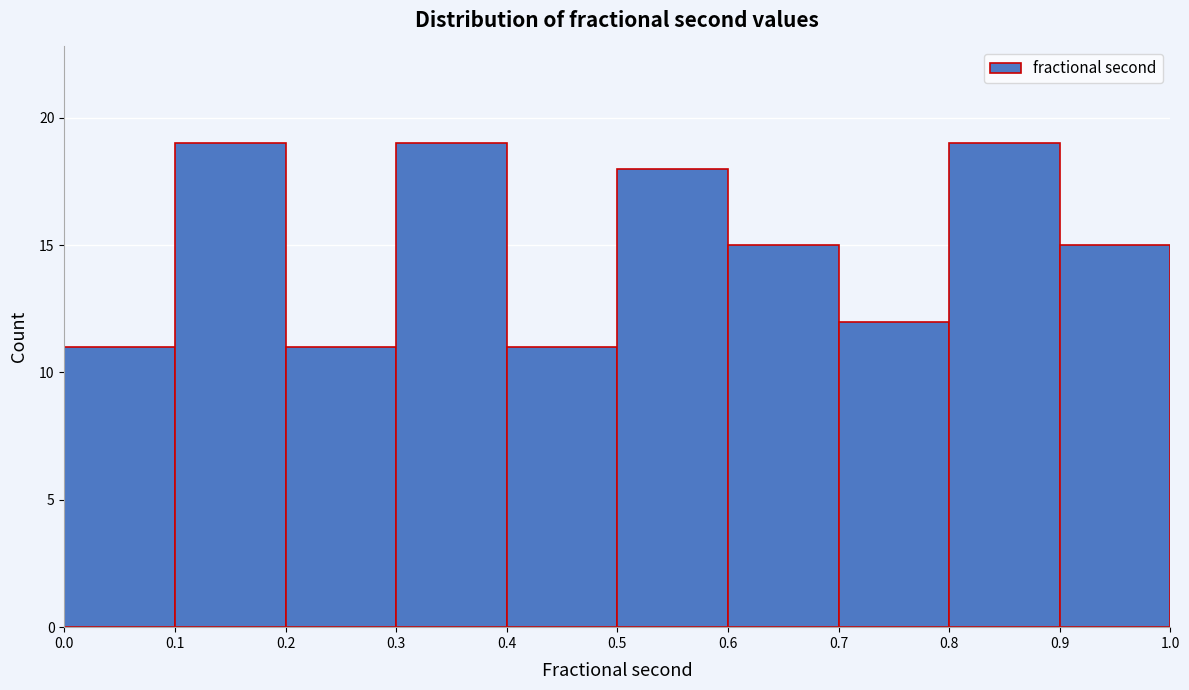

How tall is the bar that spans 0.0 to 0.1 on the x-axis? The values are not printed on the chart, so give them approximately, as read against the axis.

11